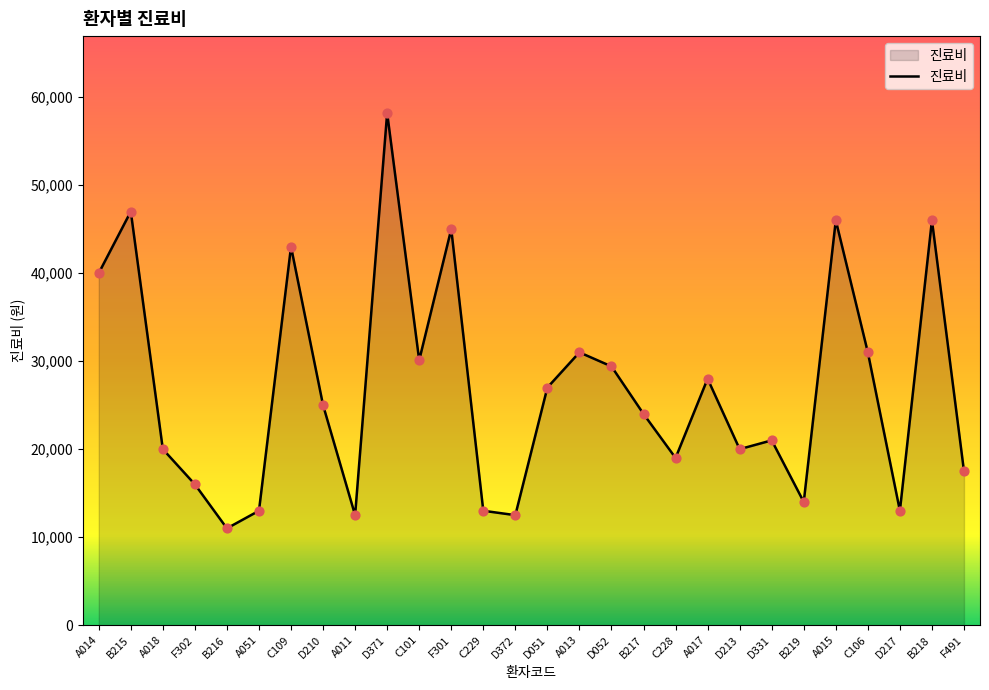

What is the ratio of the value at C229 to the value at D372?

1.0